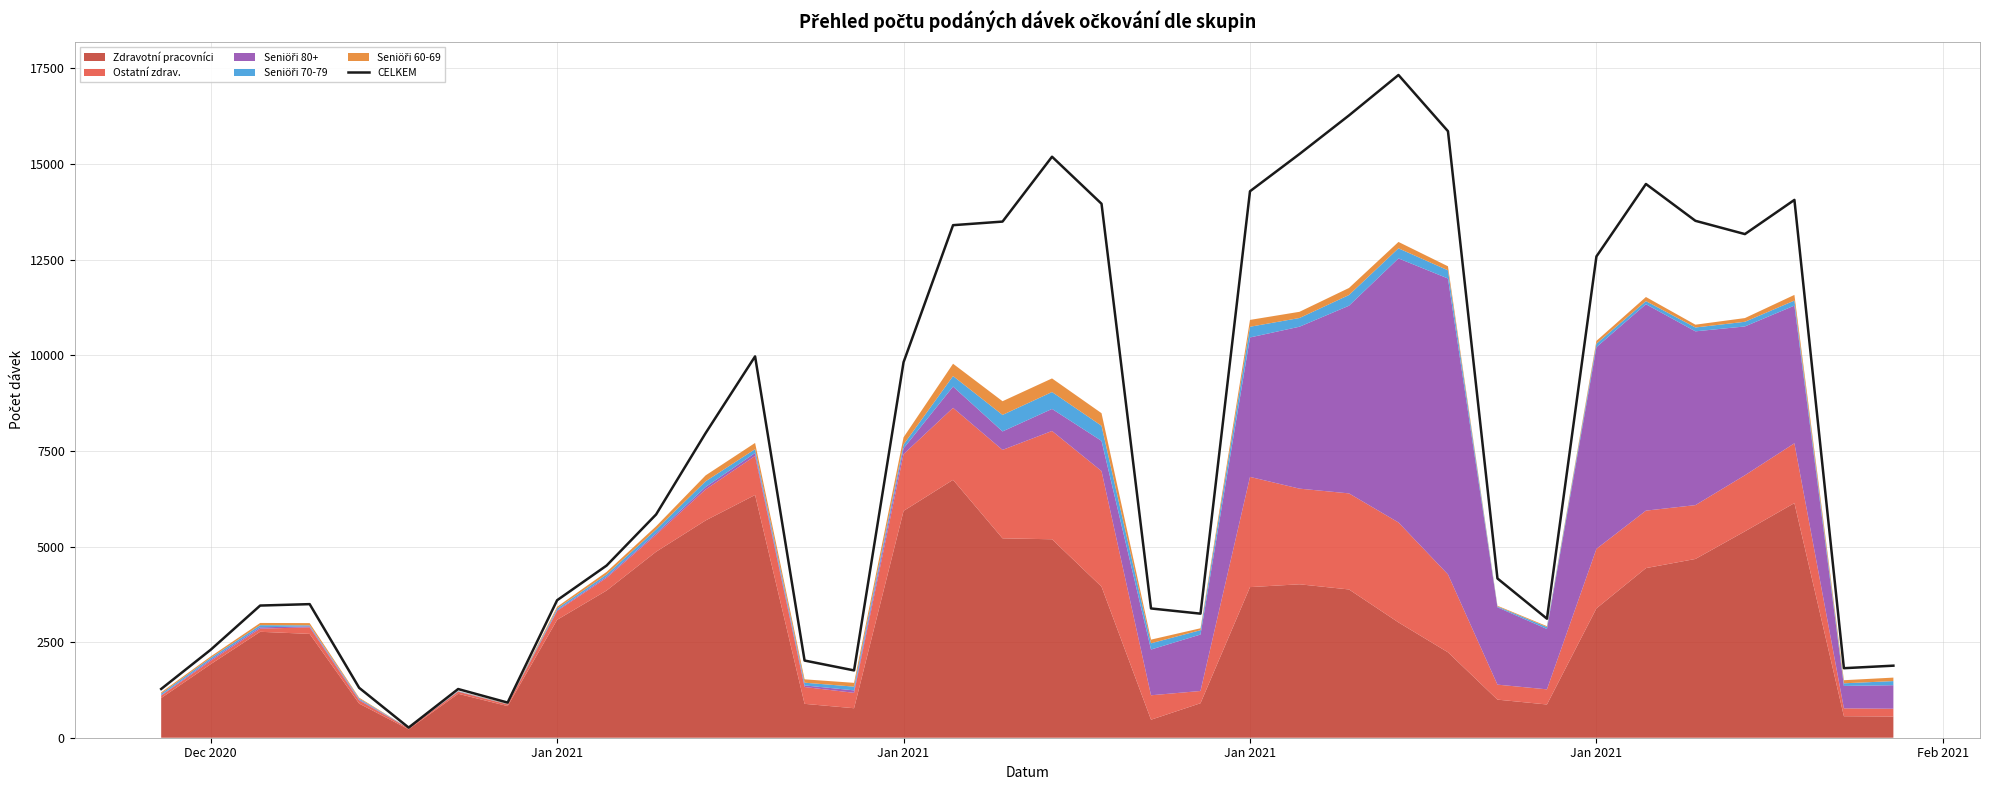

Reading left to right, what are all the values shown in this chart?

1275	2300	3456	3493	1305	265	1273	919	3595	4502	5838	7964	9971	2018	1760	9819	13402	13496	15192	13962	3380	3244	14289	15263	16272	17329	15859	4164	3112	12585	14479	13516	13169	14063	1818	1884